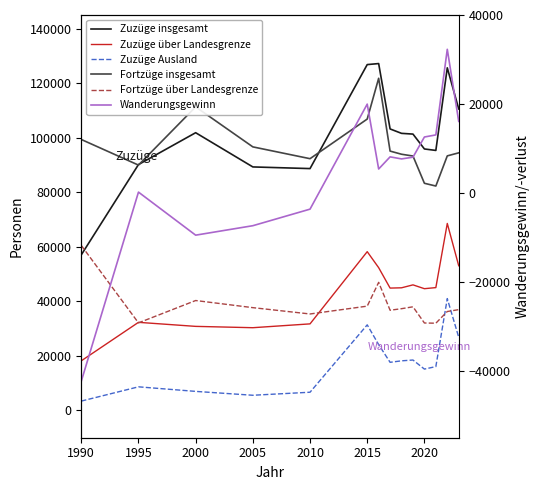

True or false: Zuzüge Ausland and Zuzüge insgesamt cross at least once.

False